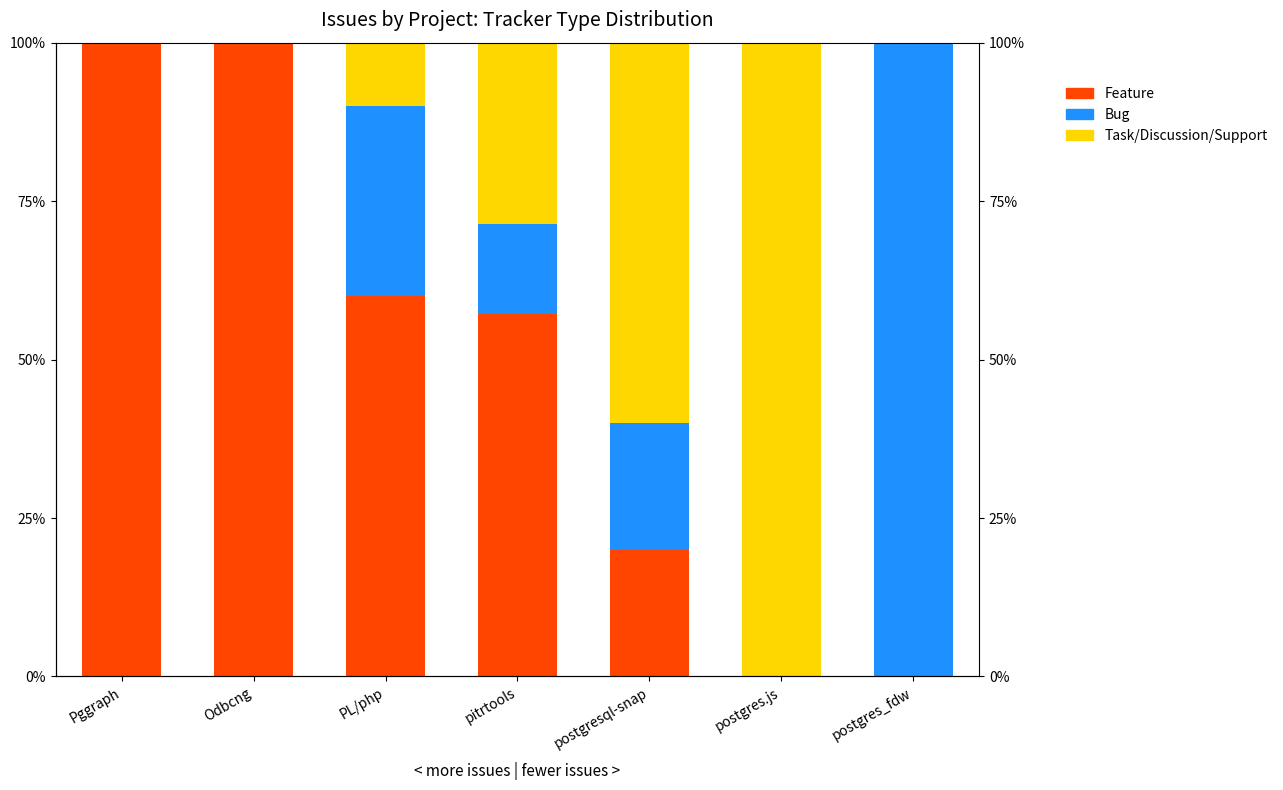

Where is Bug nearest to the value 50?

PL/php